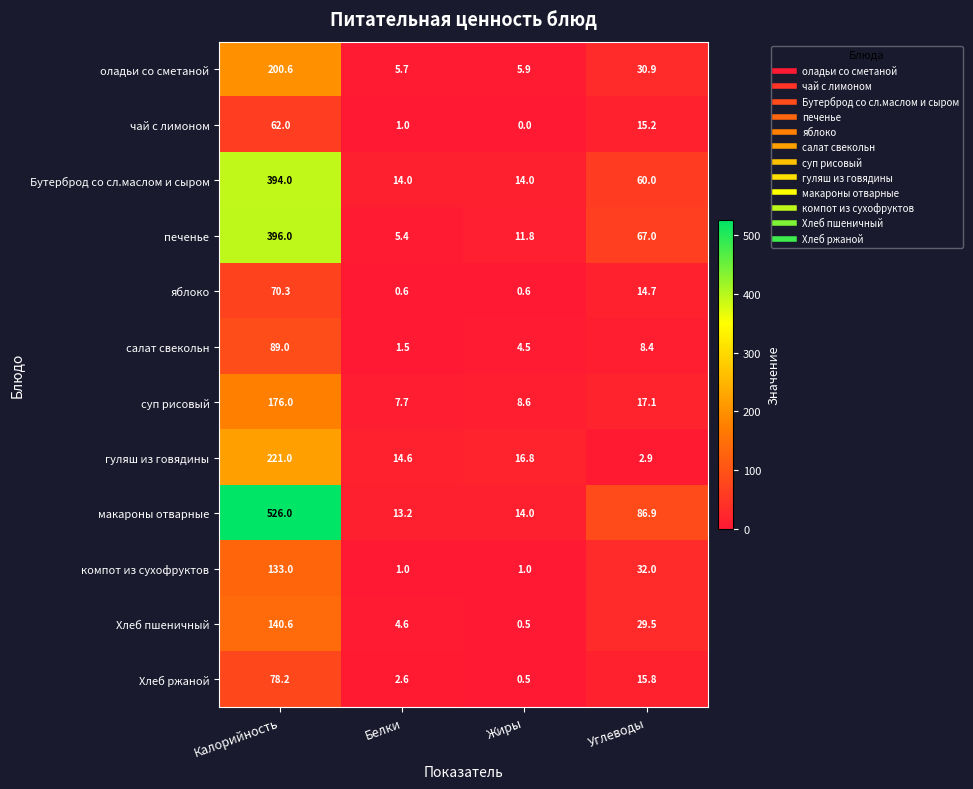

Where is оладьи со сметаной nearest to the value 103?

Углеводы